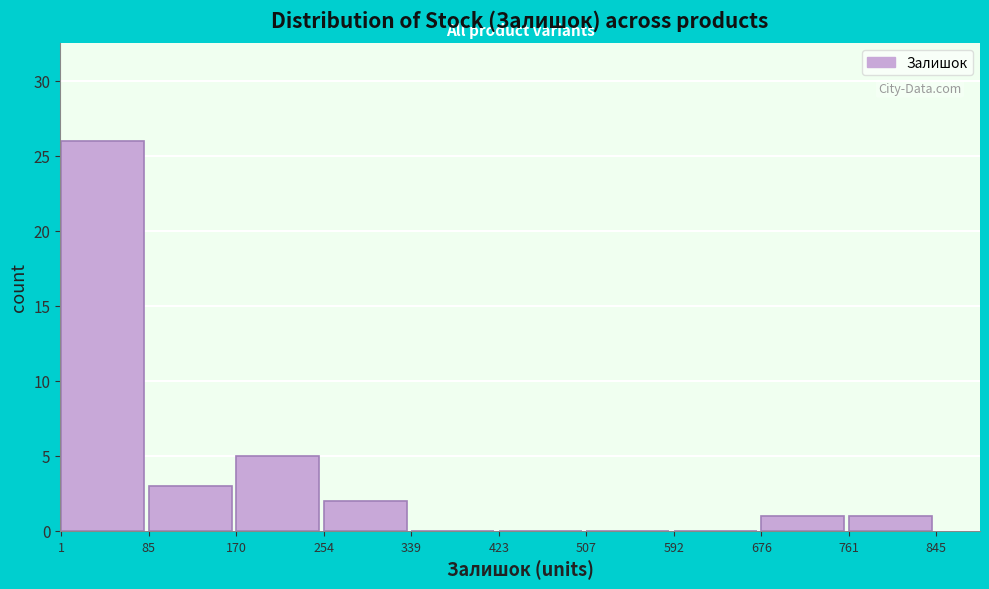

Which range on the x-axis has the tallest bar?

1 to 85